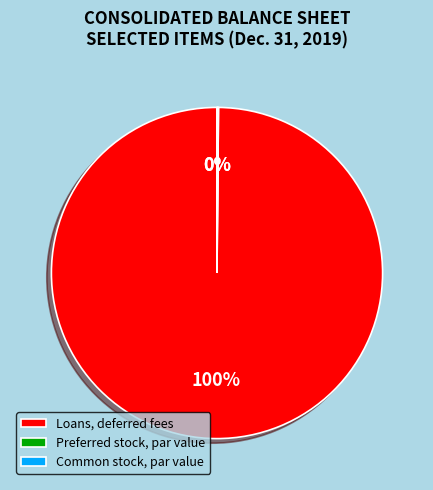

Is there any slice that represents more than half of the pie?

Yes